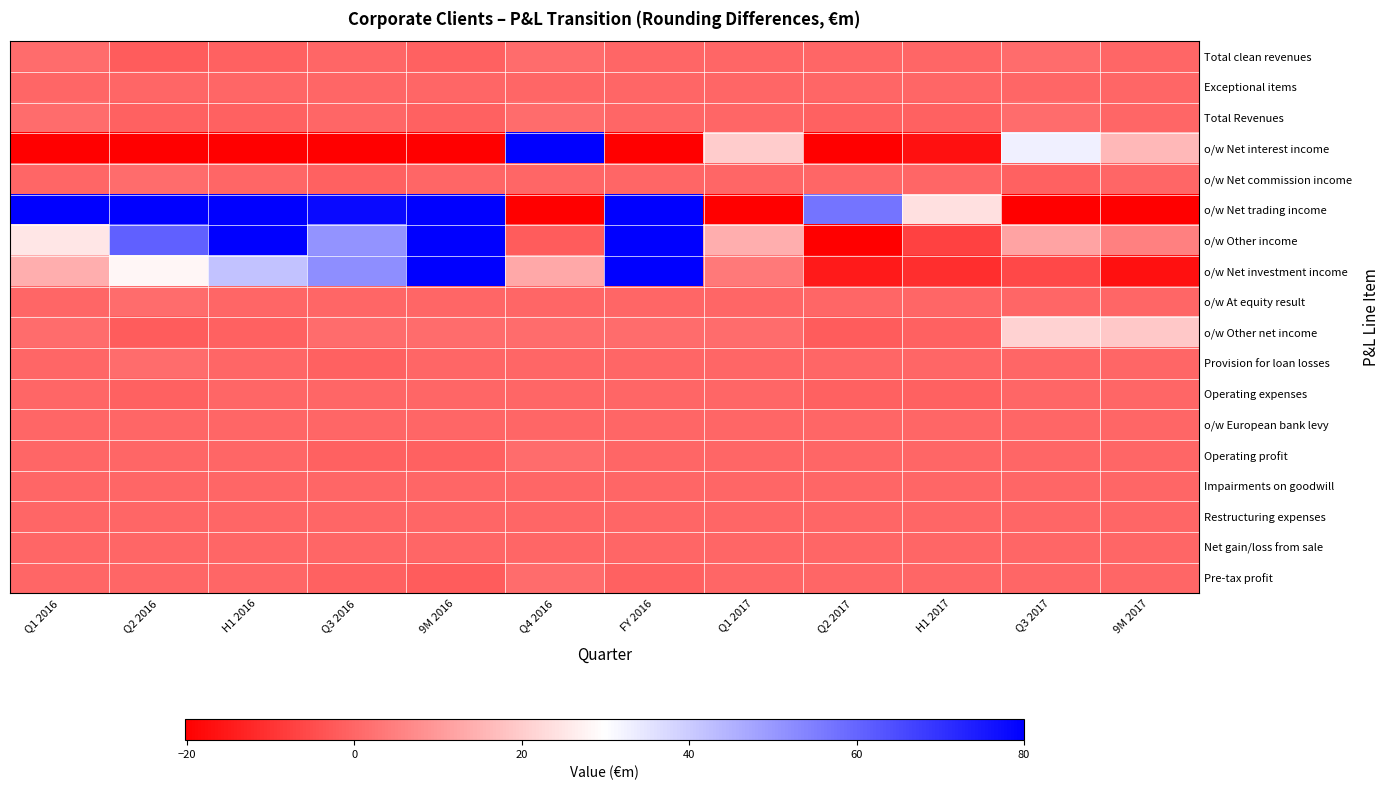

Which series has the widest spread of values?

o/w Net interest income